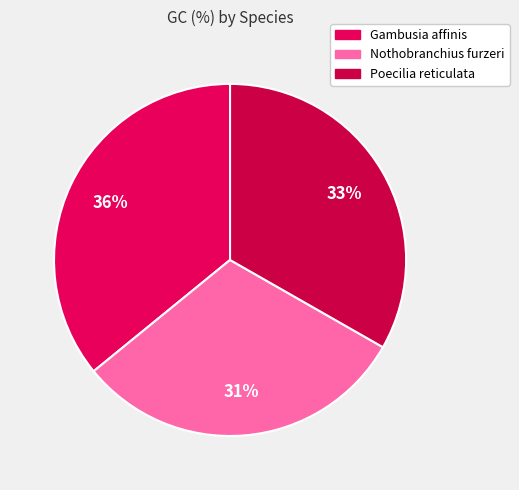

How many slices are in this pie chart?

3